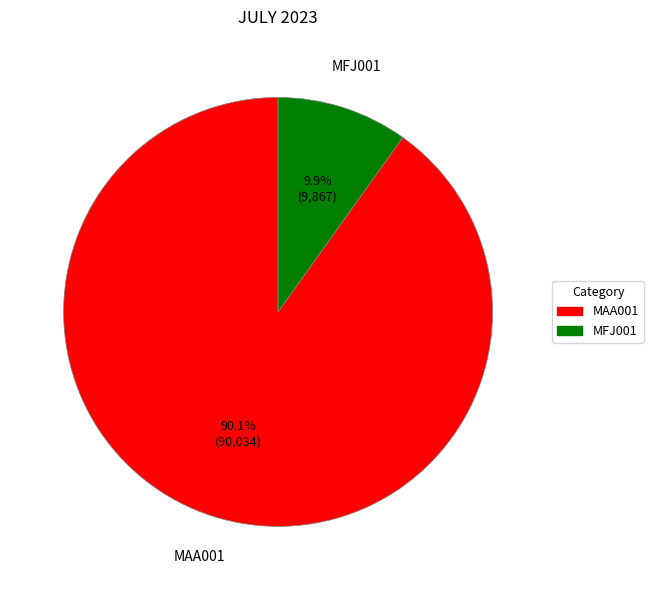

How many segments does this pie chart have?

2